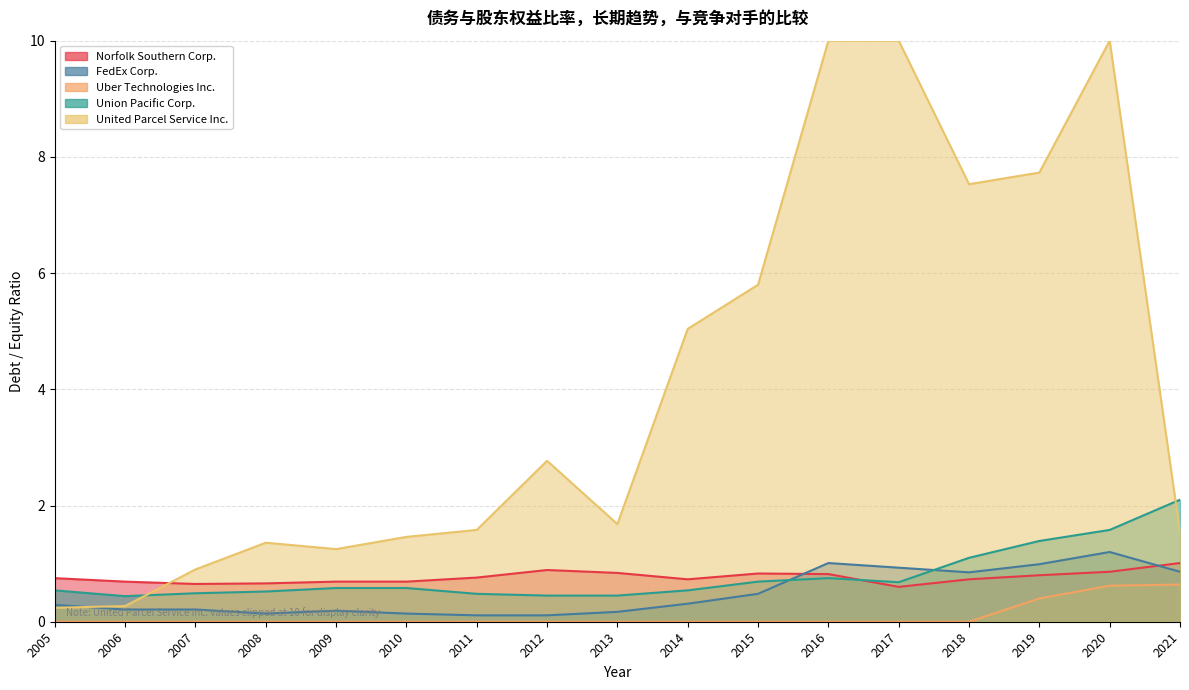

What is the difference between the maximum and minimum values in the Uber Technologies Inc. series?

0.6